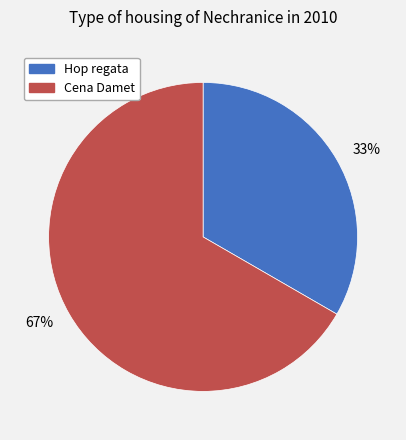

Count the number of slices in the pie.

2